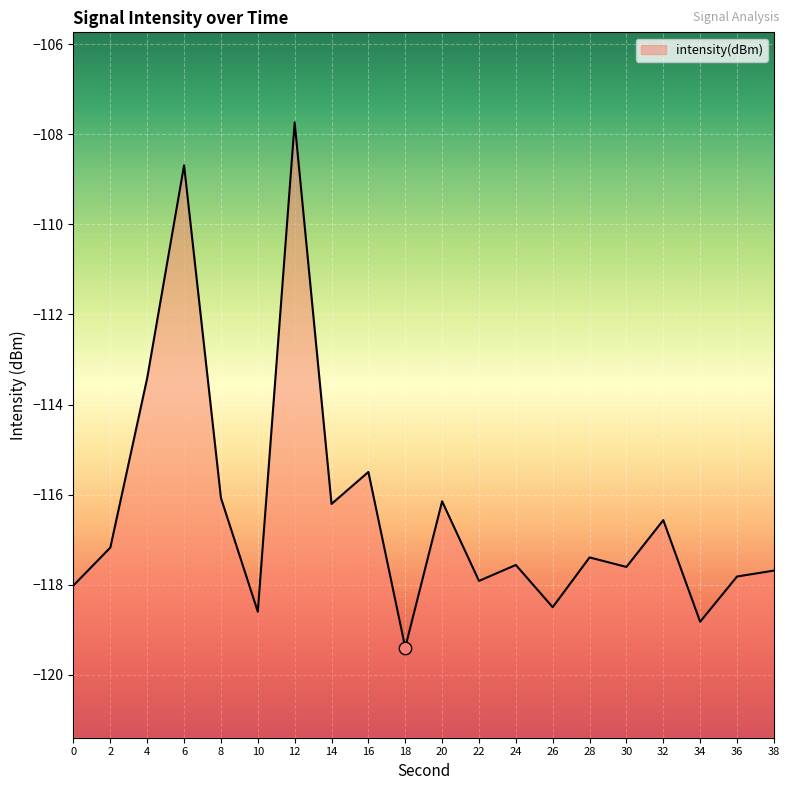

What is the change in value from 0 to 6?

+9.3